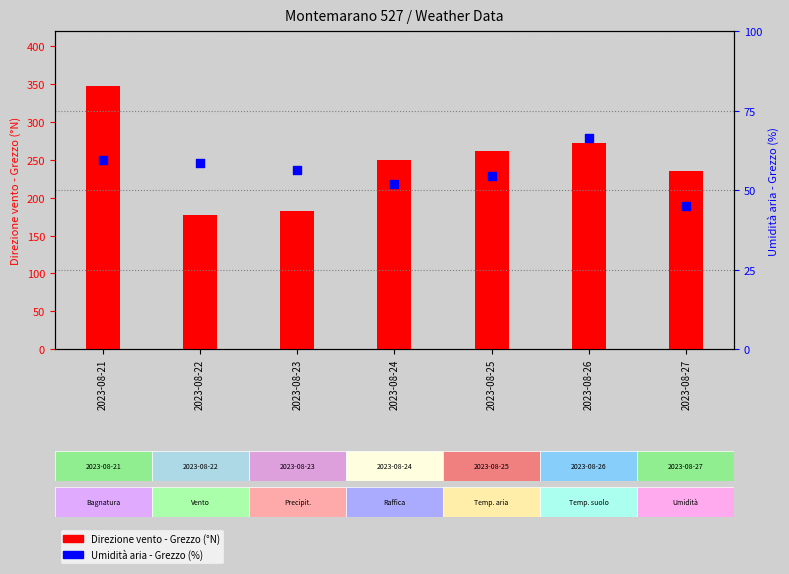

Which series has the largest total across all categories?

Direzione vento - Grezzo (°N)